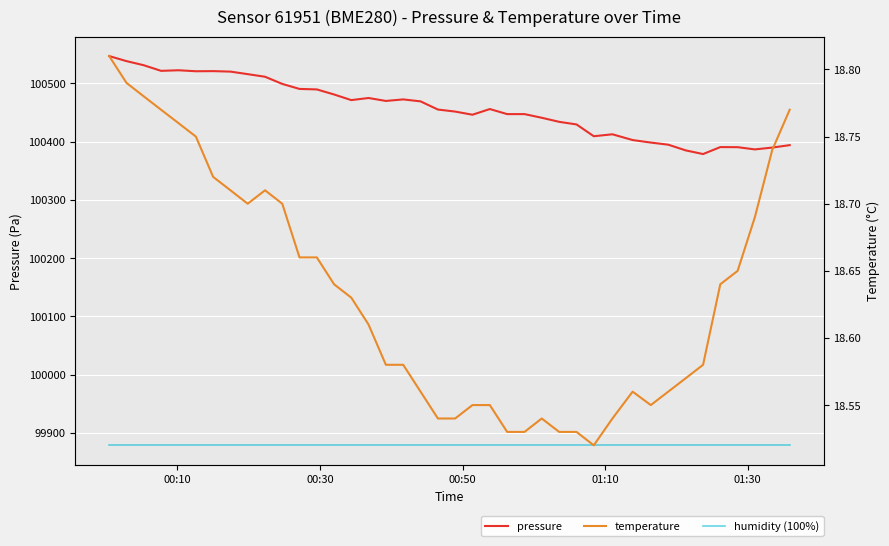

True or false: pressure and temperature intersect in this chart.

False